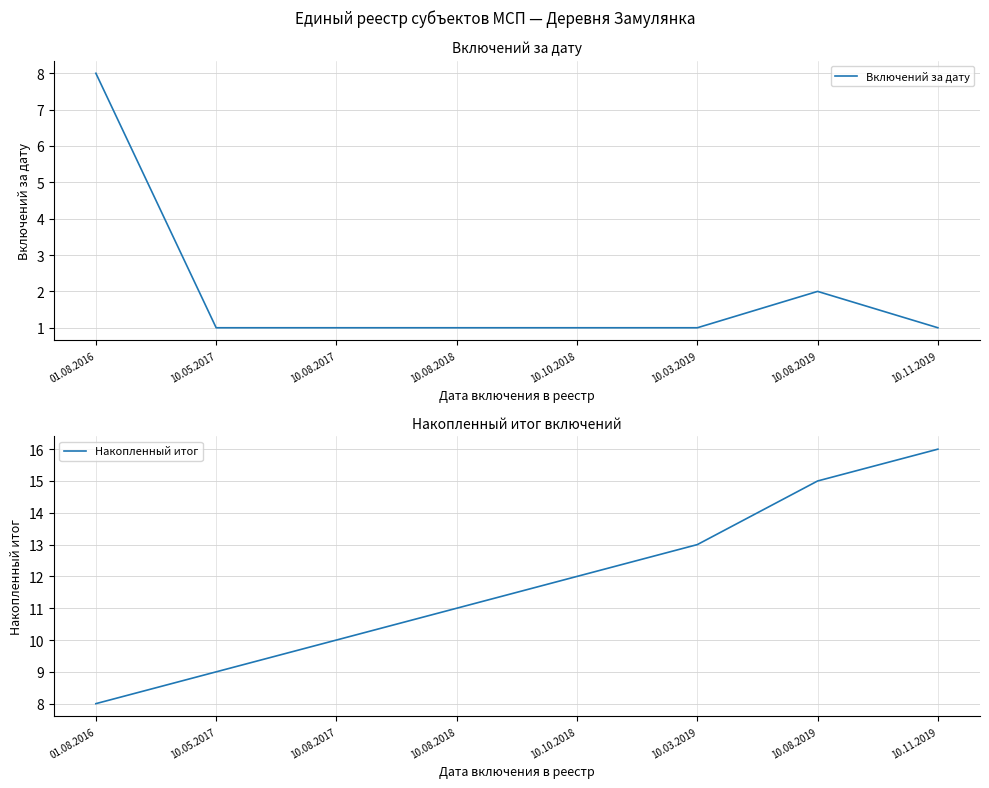

What is the sum of the Включений за дату values at 10.05.2017 and 10.11.2019?

2